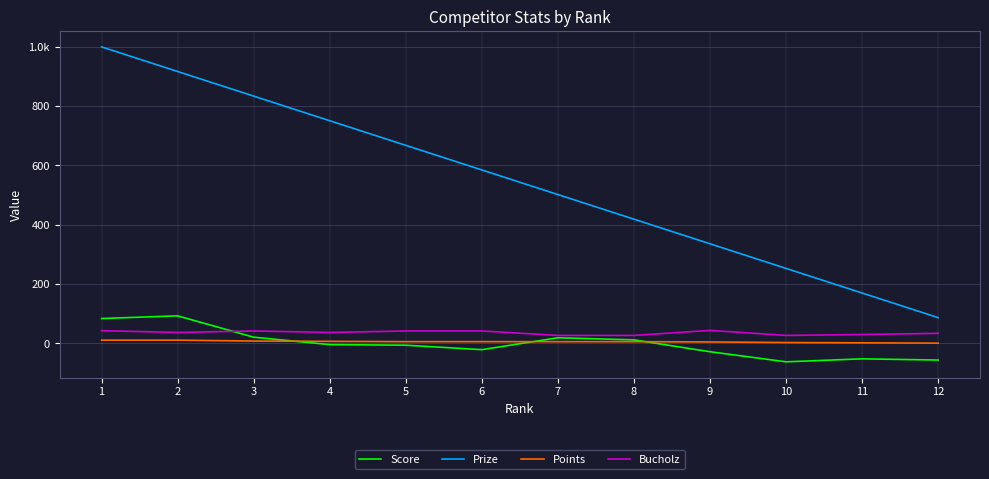

What value does the Points series have at 3, to the nearest 10?

10